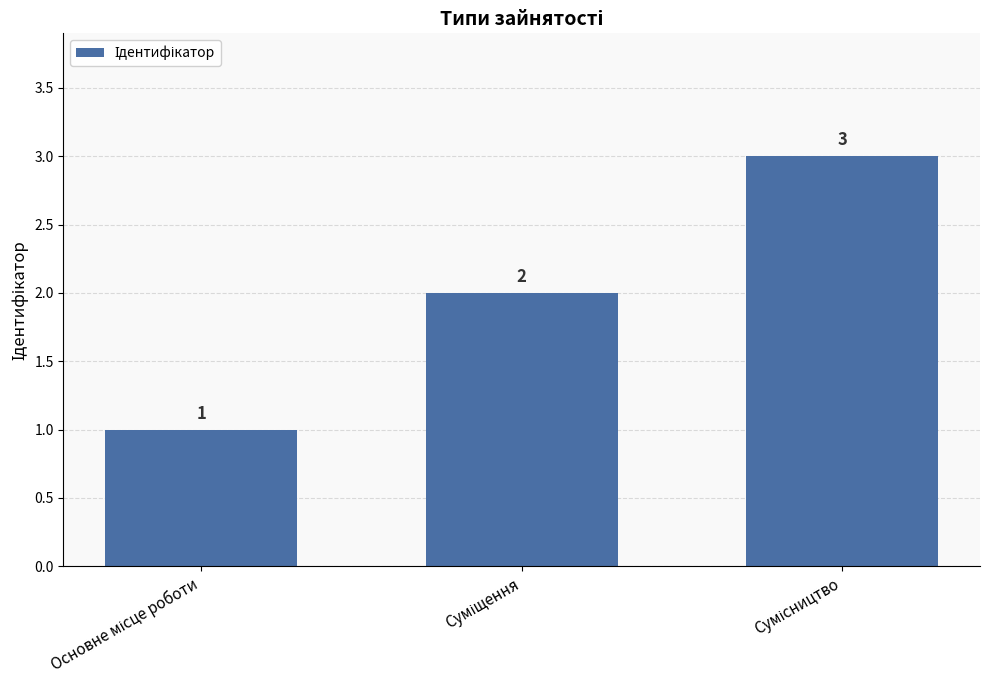

What is the average value?

2